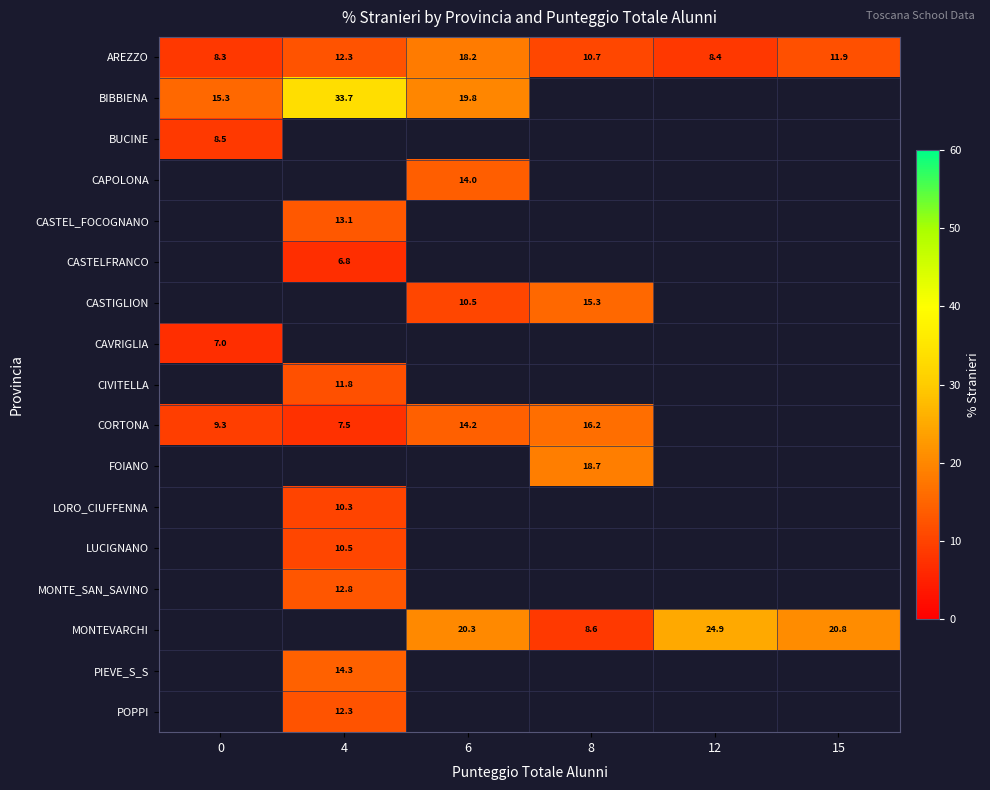

Is it true that CORTONA equals 9.3 at 0?

True